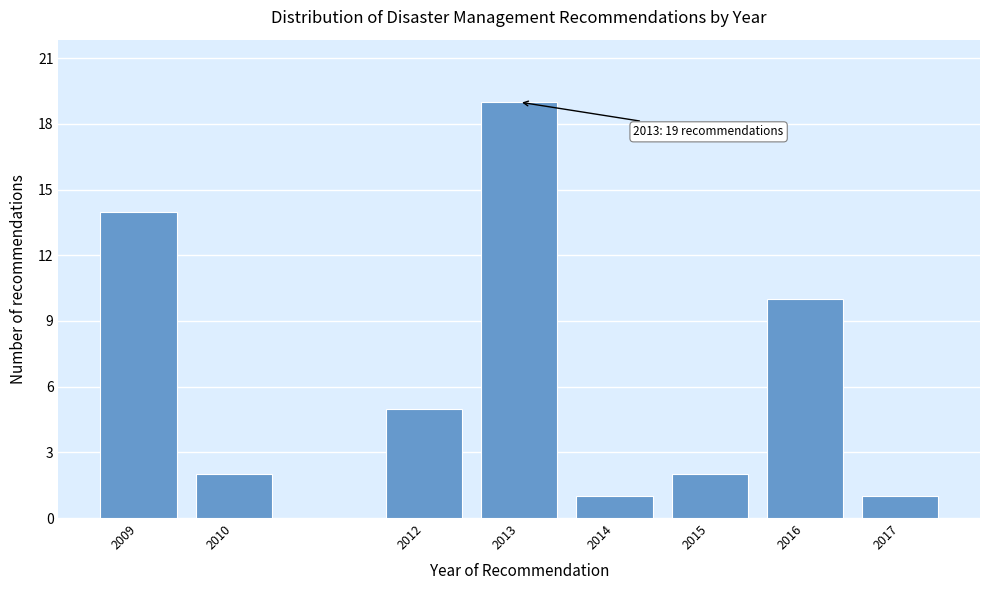

Reading left to right, what are all the values shown in this chart?

2009=14	2010=2	2012=5	2013=19	2014=1	2015=2	2016=10	2017=1